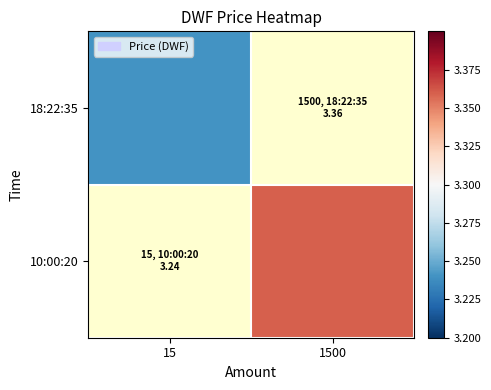

Rank the series by their average value, from lowest to highest.

18:22:35, 10:00:20